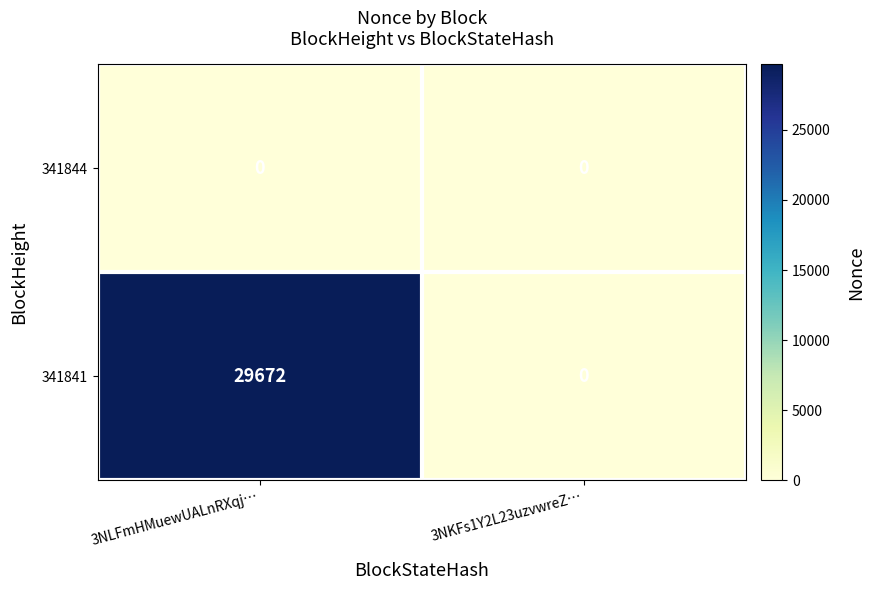

At which category is the sum across all series the highest?

3NLFmHMuewUALnRXqj…